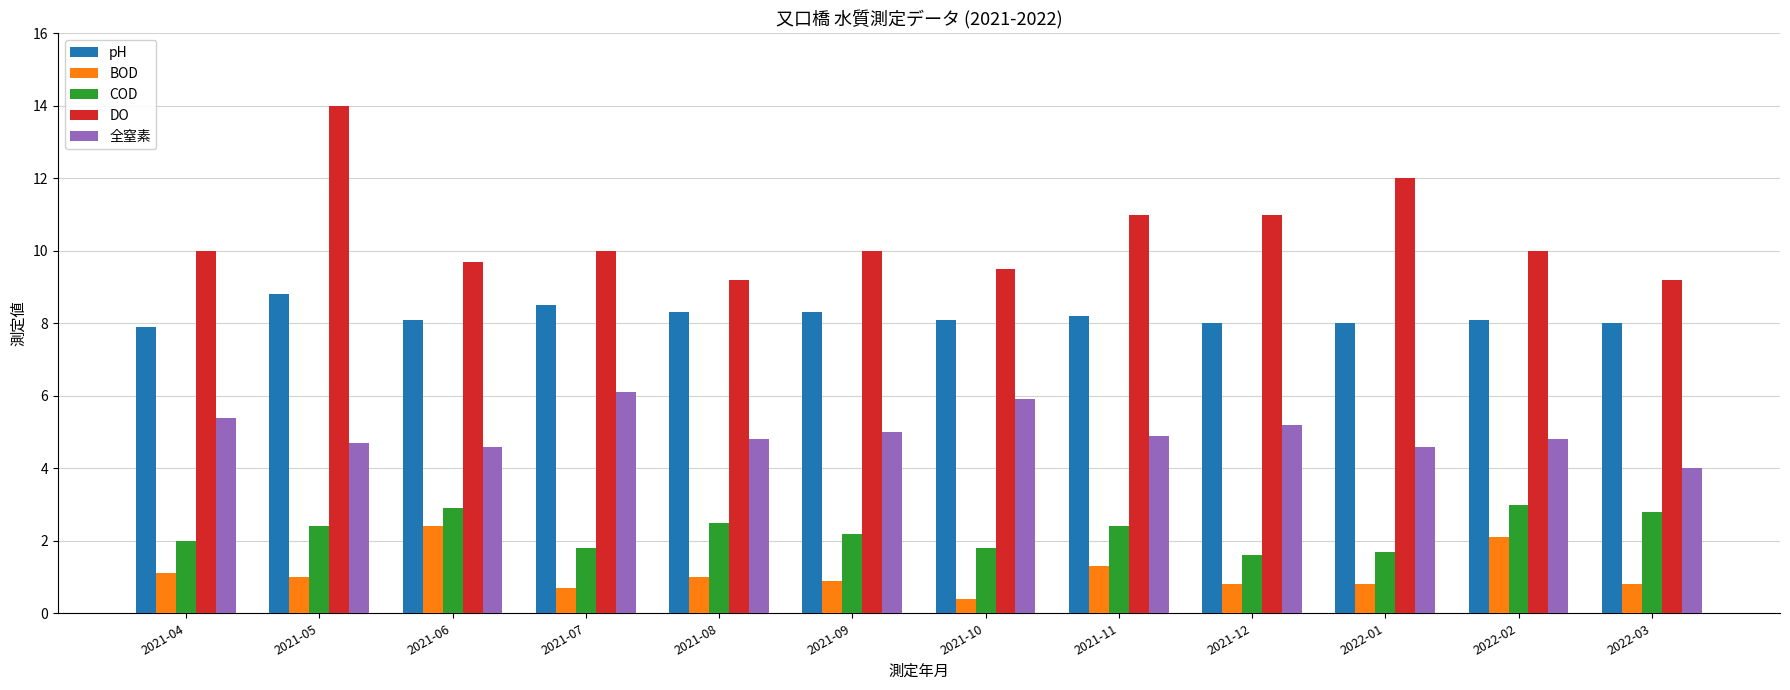

What is the difference between the highest and lowest values at 2022-01?

11.2